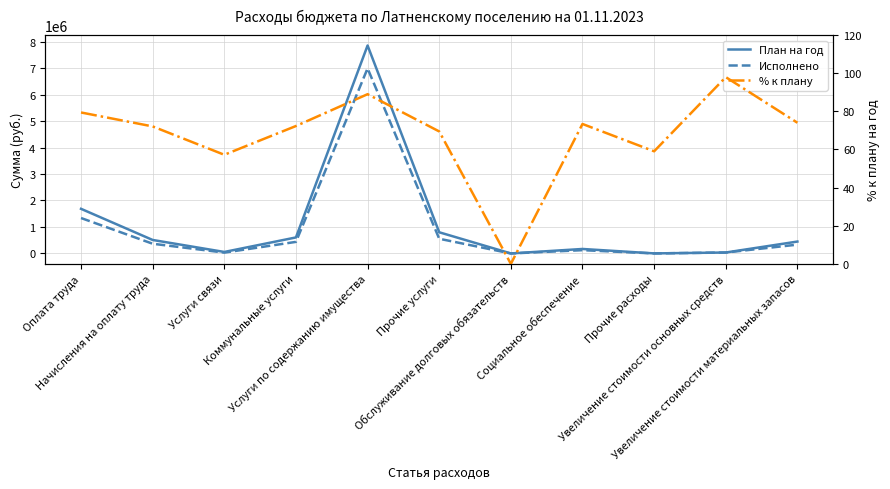

The Исполнено series shows 0.0 at Обслуживание долговых обязательств. True or false?

True